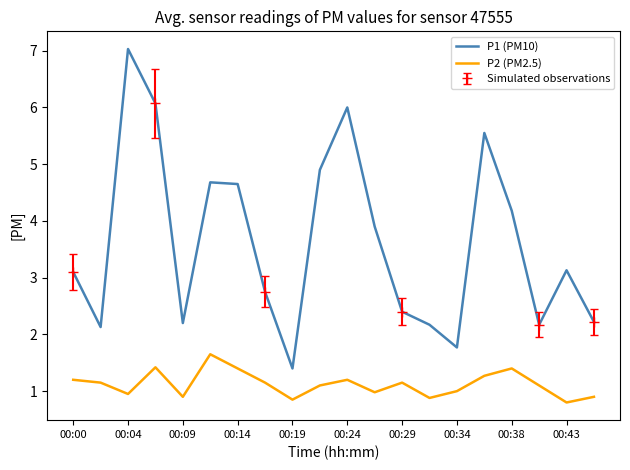

What is the sum of the P1 (PM10) values at 00:43 and 00:19?

4.5